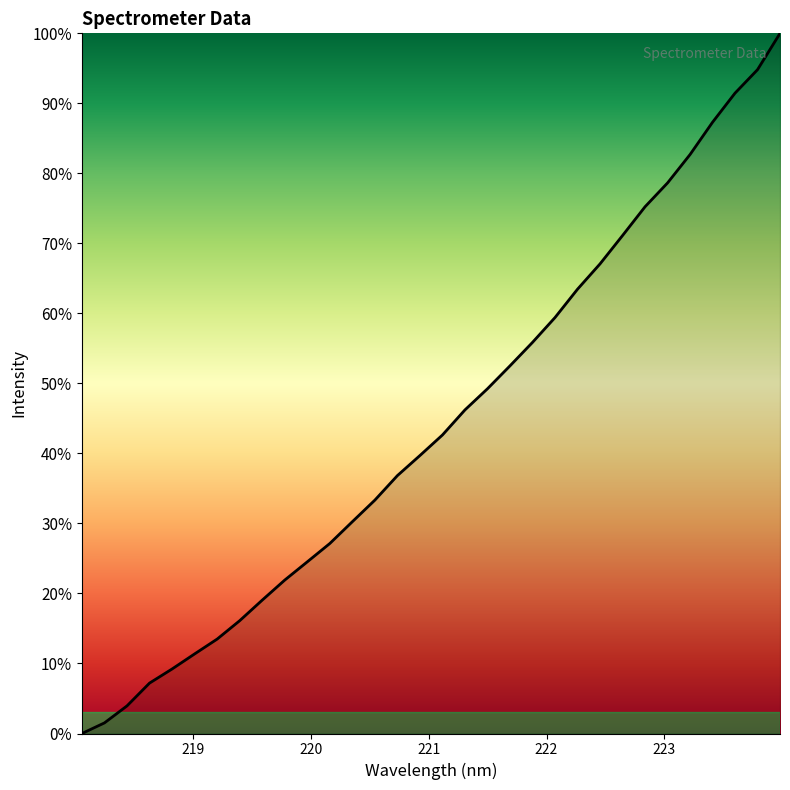

What is the difference between the maximum and minimum values?

100.0